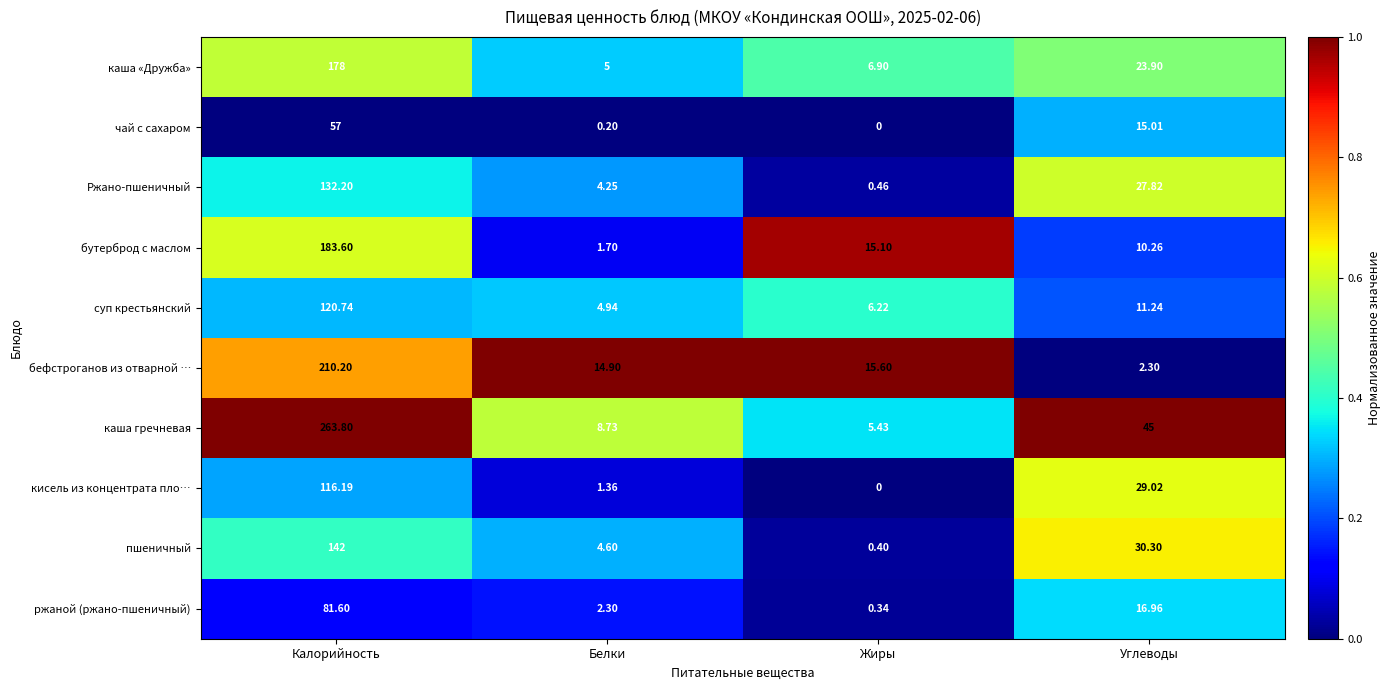

Which category has the lowest value across all series?

Жиры